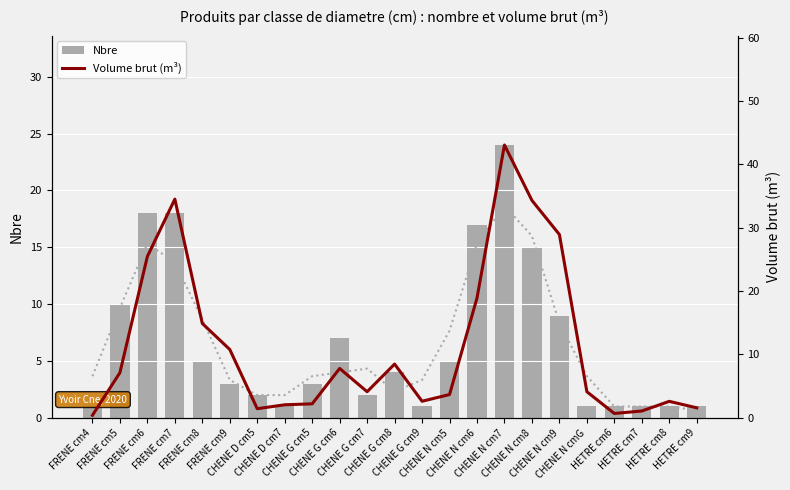

Rank the series by their maximum value, from lowest to highest.

Nbre, Volume brut (m³)